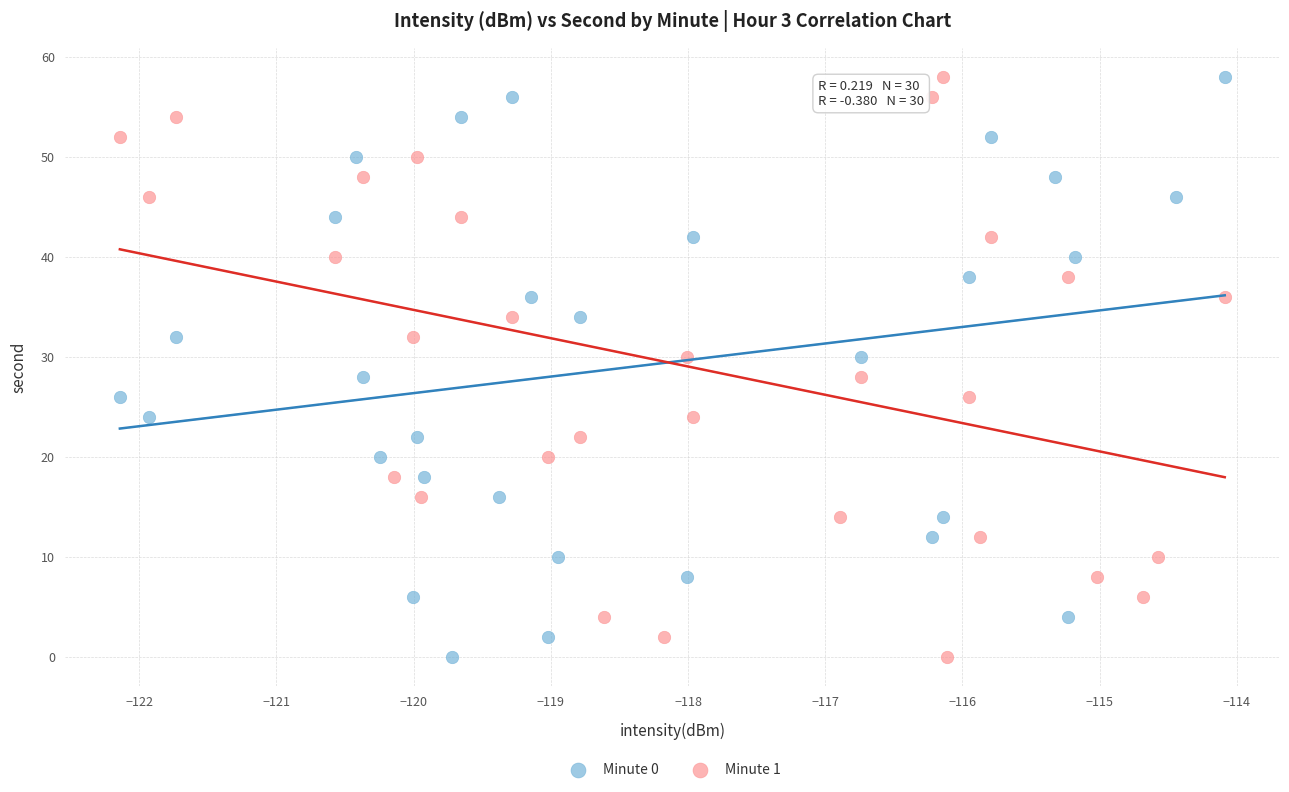

What are all the series names shown in the legend?

Minute 0, Minute 1